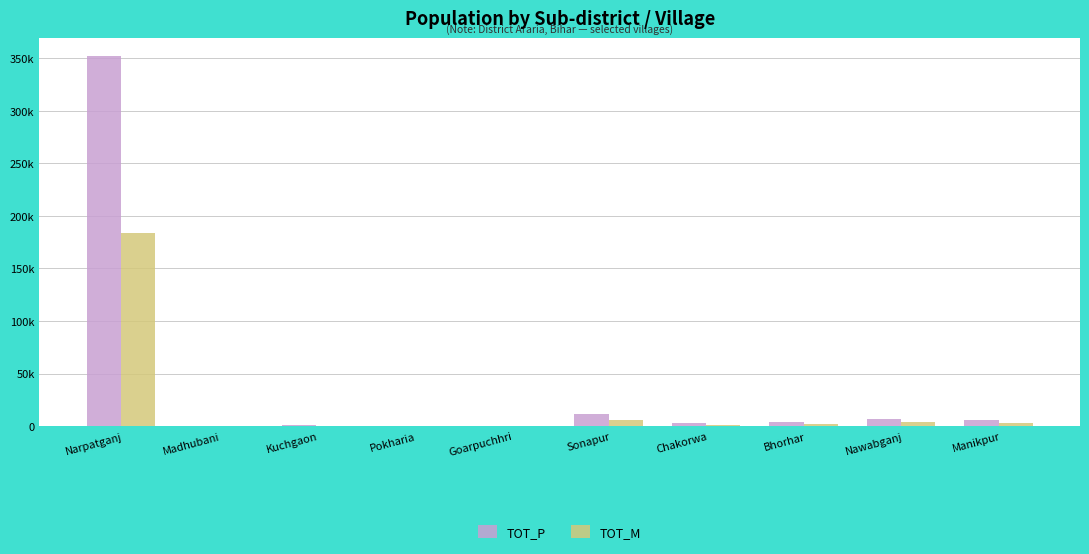

How many series are shown in this chart?

2